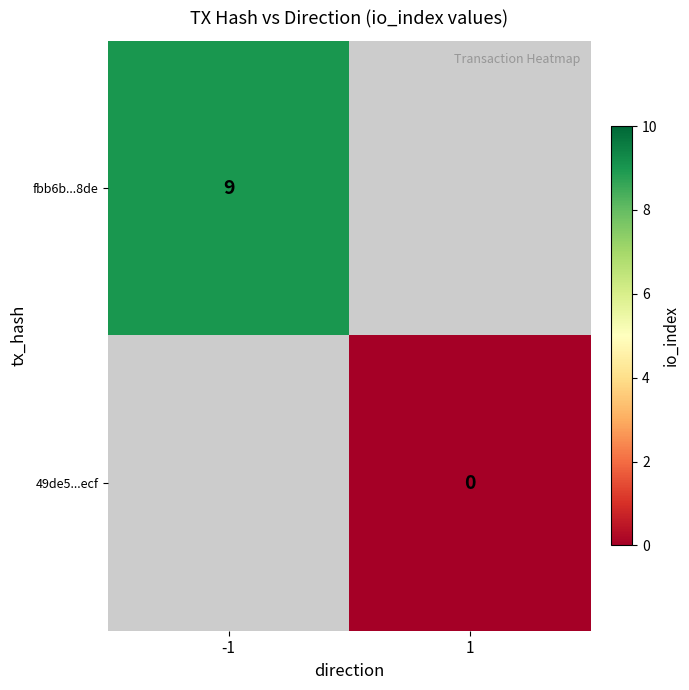

At how many categories does at least one series exceed 6?

1